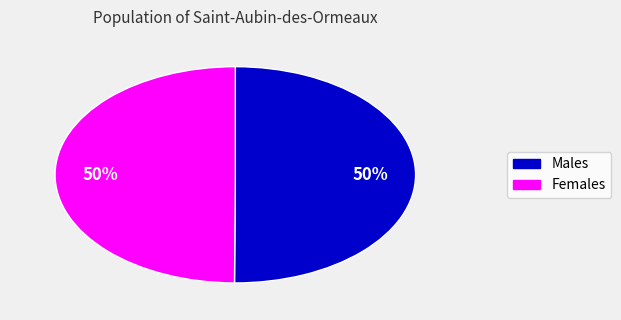

What is the ratio of the value at Females to the value at Males?

1.0